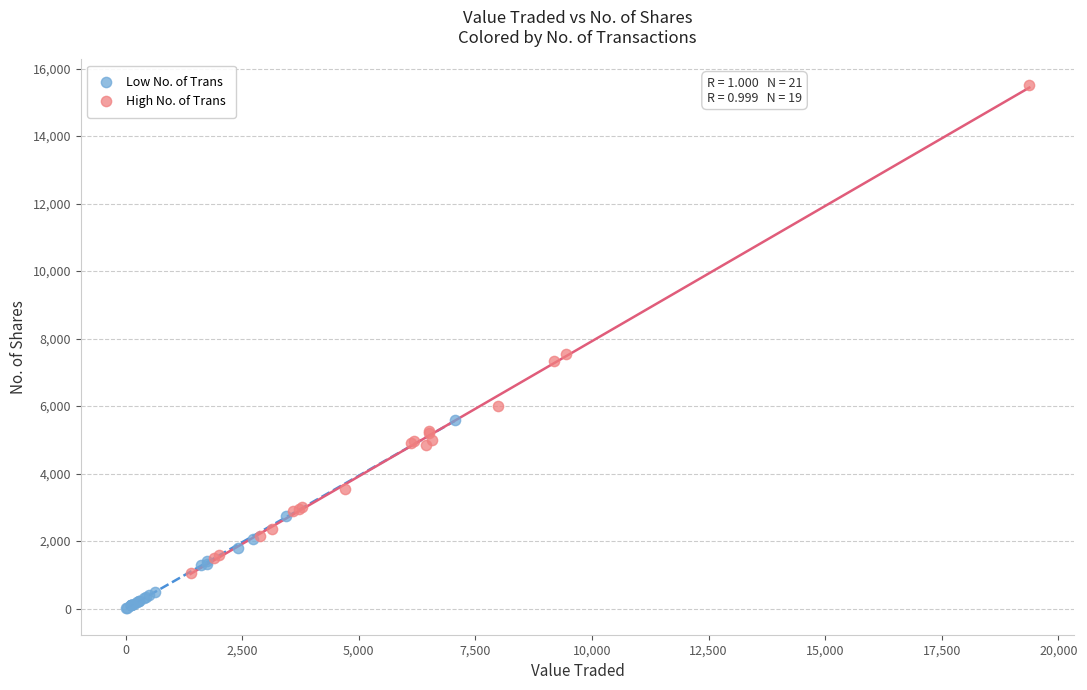

Which series has the largest Y range (max minus min)?

High No. of Trans